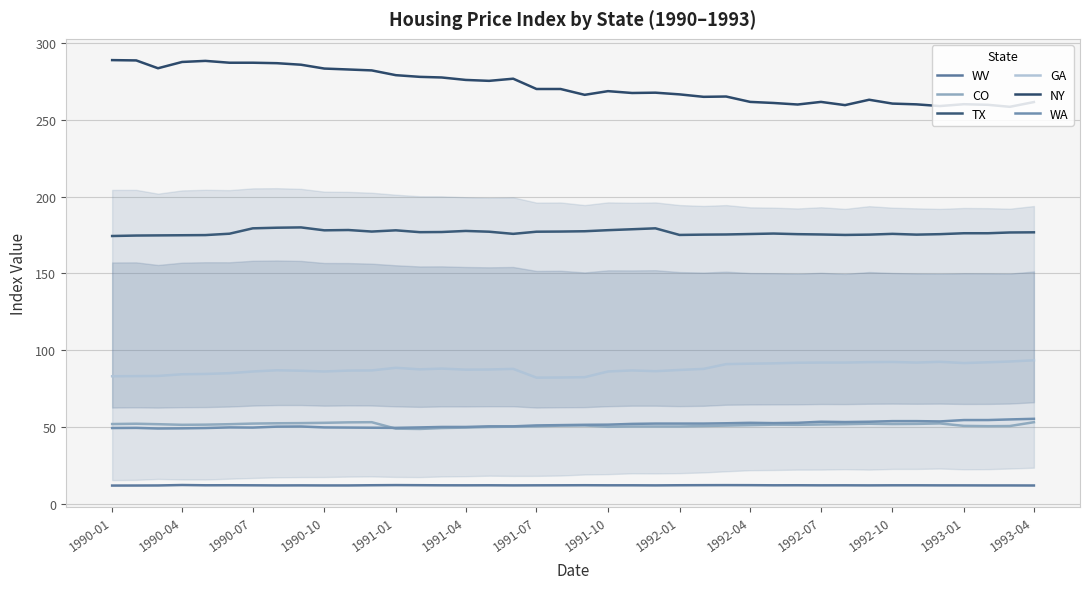

The NY series shows 62.5 at 1990-04. True or false?

False